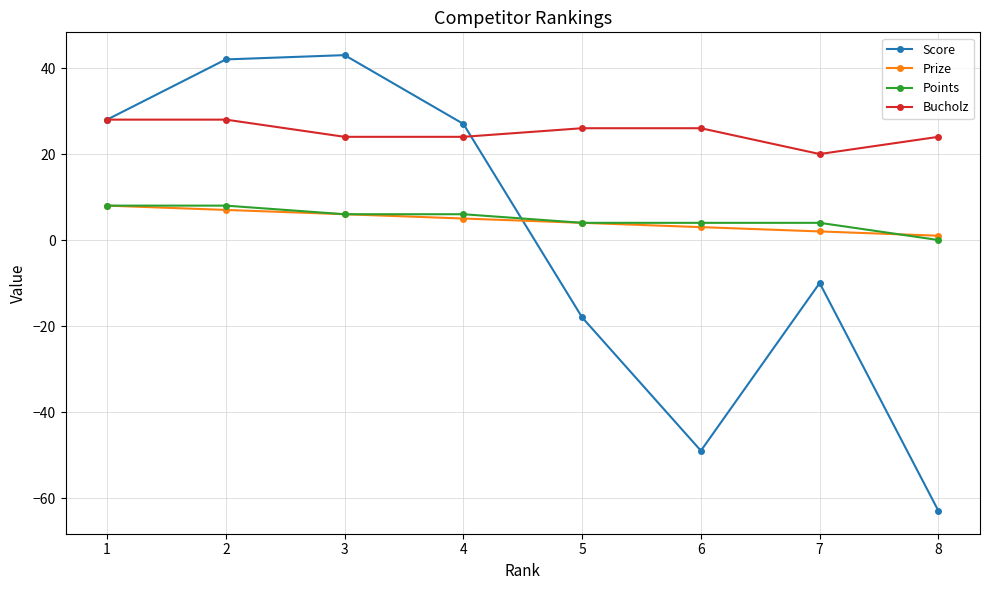

Which series has the largest total across all categories?

Bucholz